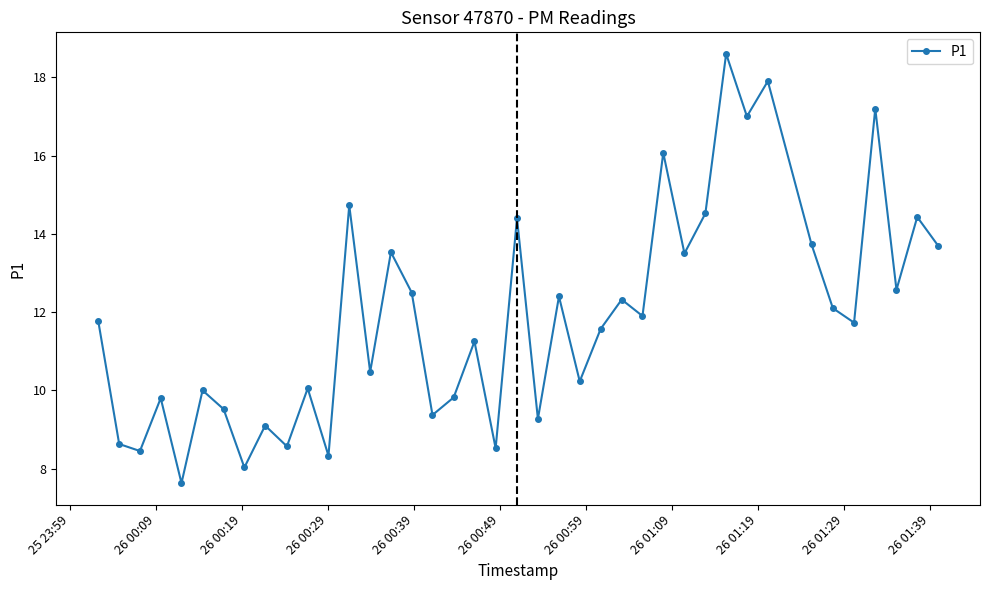

What is the minimum value shown in the chart?

7.6